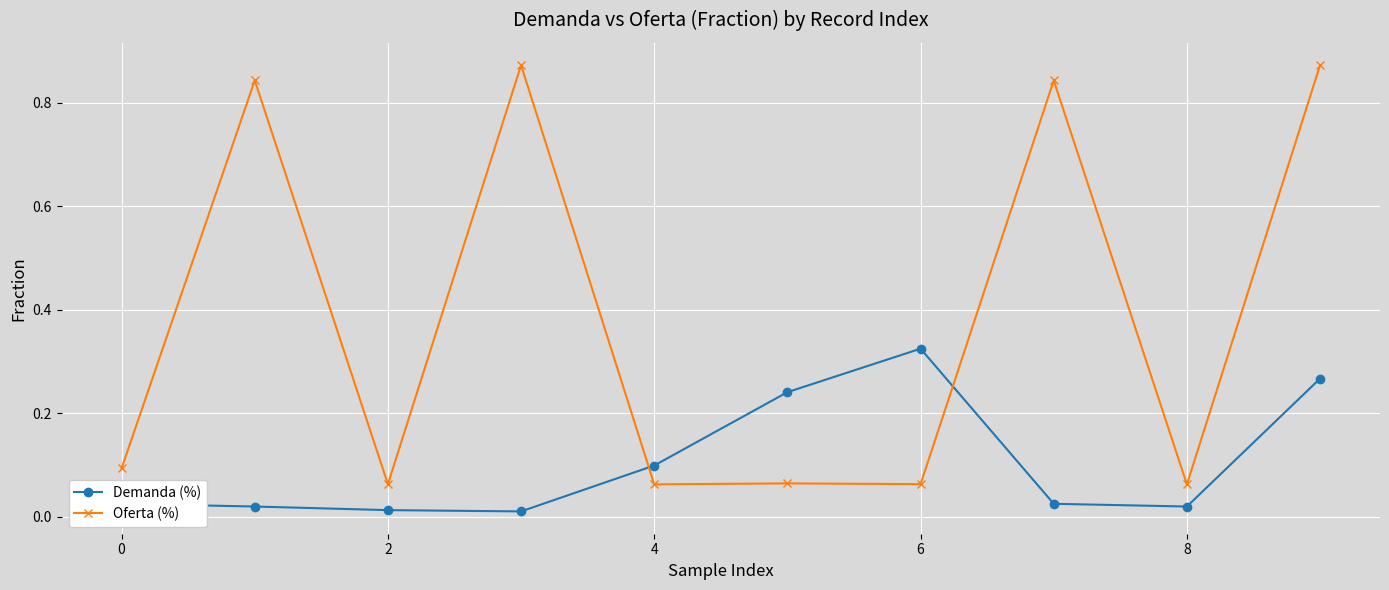

Does the chart have visible grid lines?

Yes